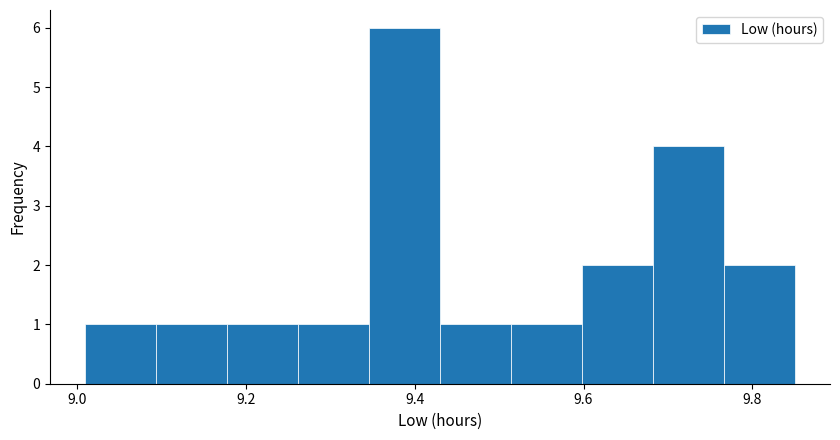

Reading left to right, list every bar in this chart as the range it spans on the x-axis followed by its height. Neither the bar edges nor the heights are printed on the chart, so give them approximately, as read against the axes.

9.010 to 9.094: 1
9.094 to 9.178: 1
9.178 to 9.262: 1
9.262 to 9.346: 1
9.346 to 9.430: 6
9.430 to 9.514: 1
9.514 to 9.598: 1
9.598 to 9.682: 2
9.682 to 9.766: 4
9.766 to 9.850: 2